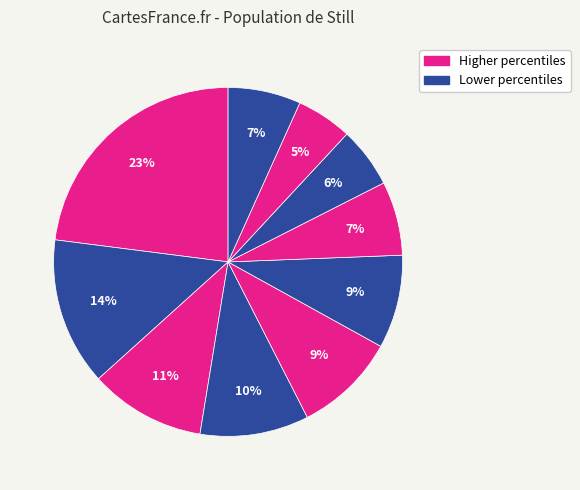

Count the number of slices in the pie.

10